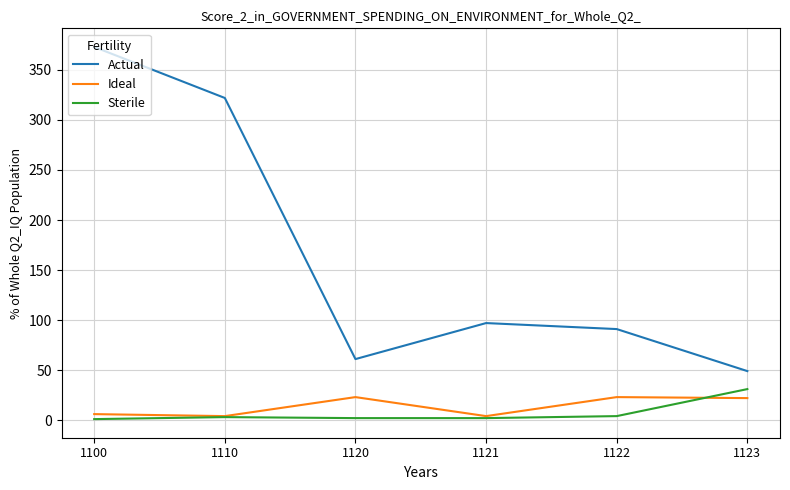

How many lines are shown in the chart?

3